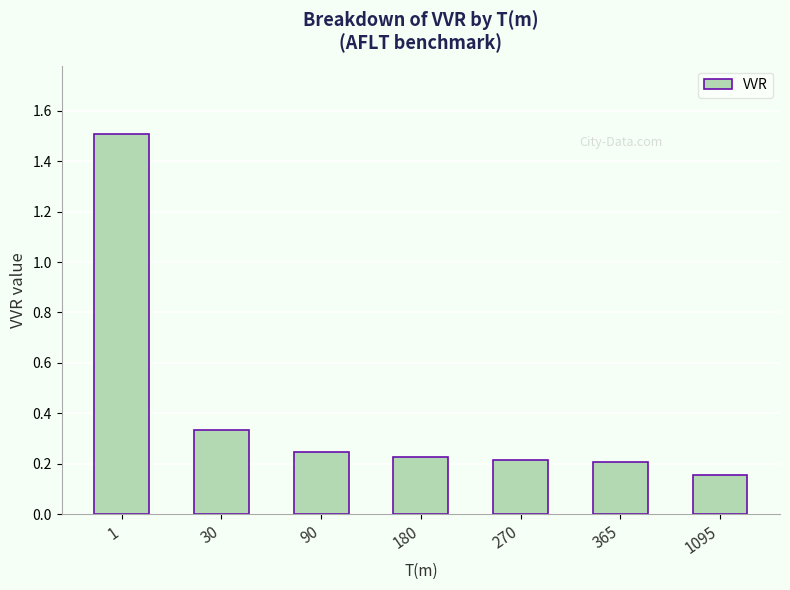

What is the greatest value displayed?

1.5